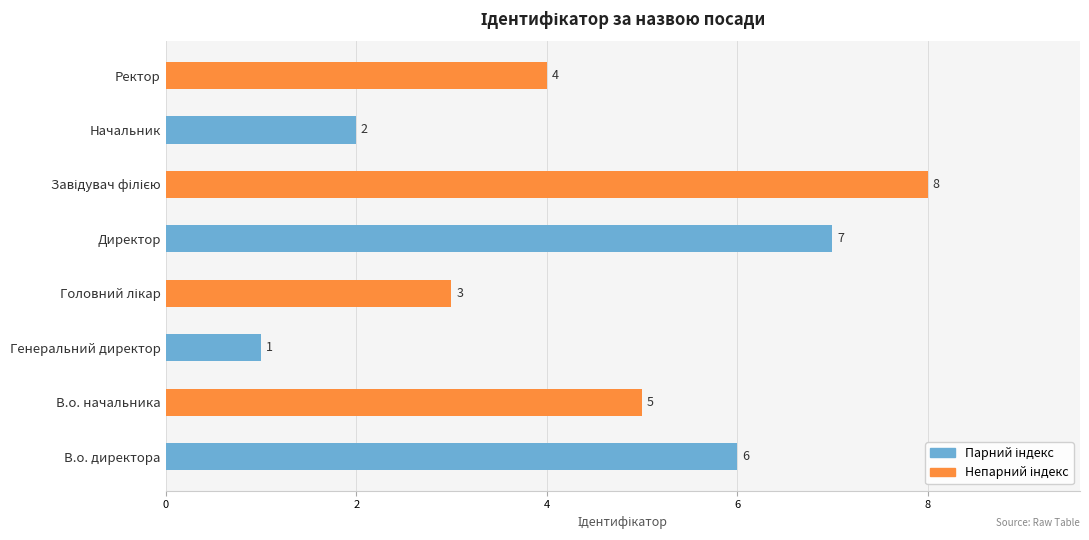

What is the difference between the maximum and minimum values?

7